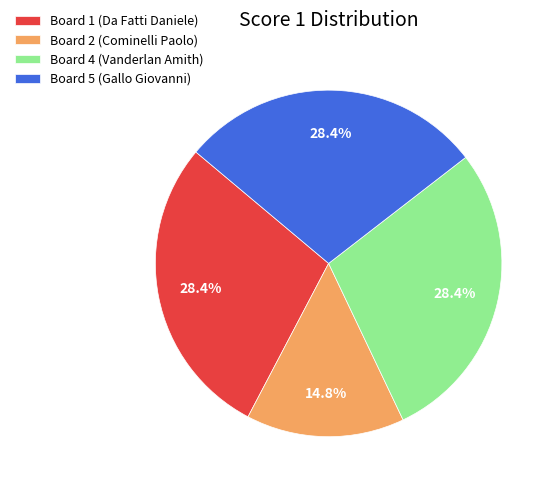

Which category has the smallest portion of the pie?

Board 2 (Cominelli Paolo)